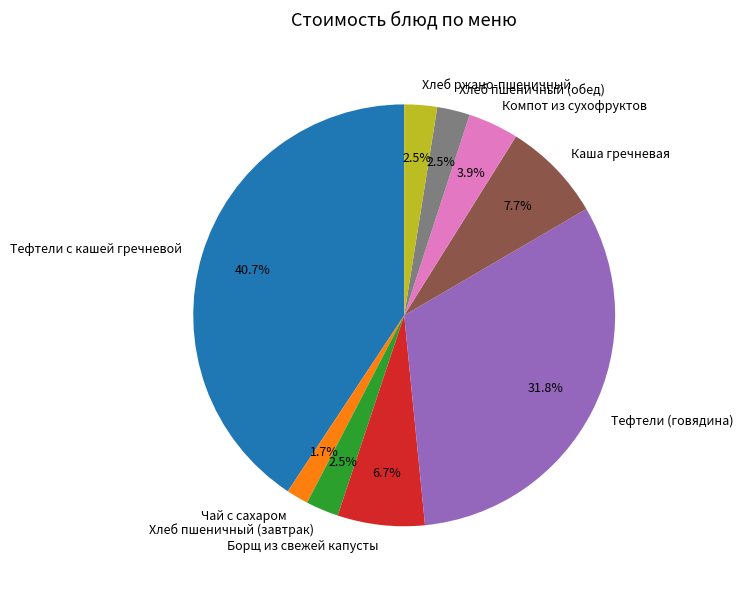

To the nearest percent, what is the combined percentage of Чай с сахаром and Хлеб пшеничный (обед)?

4%